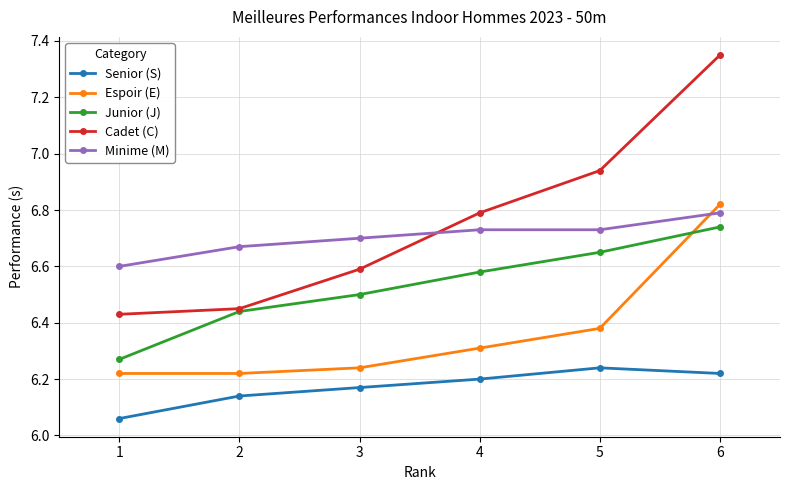

What is the total value across all series at 1?

31.6